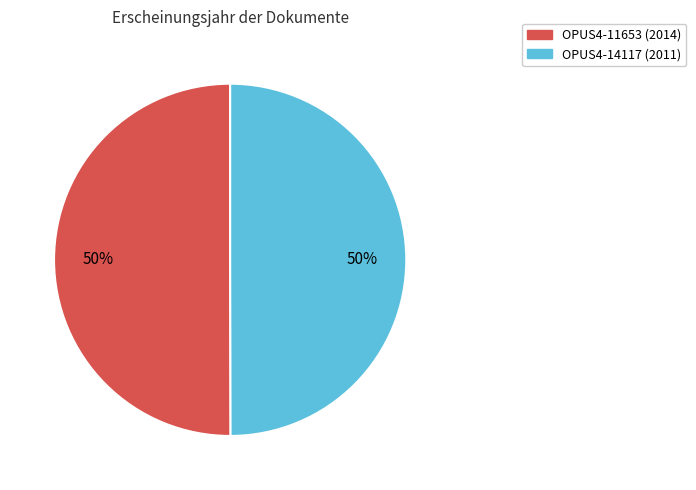

What is the ratio of the value at OPUS4-14117 to the value at OPUS4-11653?

1.0